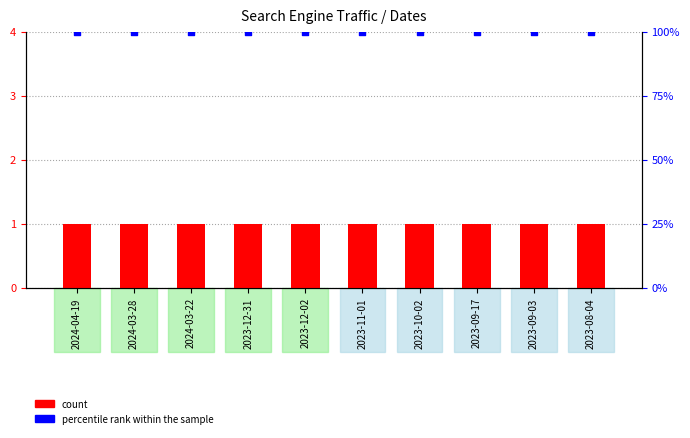

At how many categories does at least one series exceed 59?

10